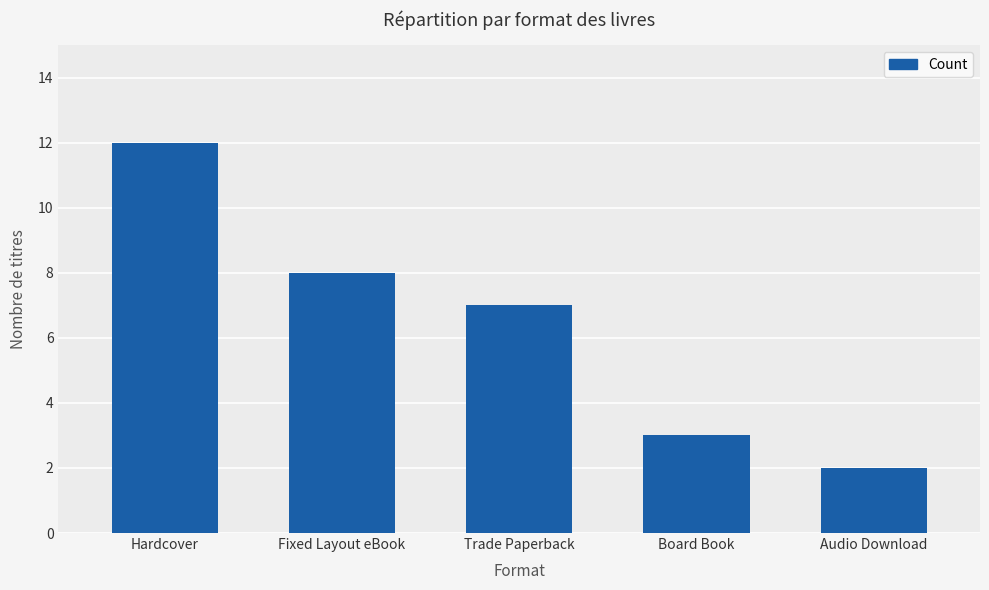

Reading left to right, transcribe all the data shown in this chart.

12	8	7	3	2